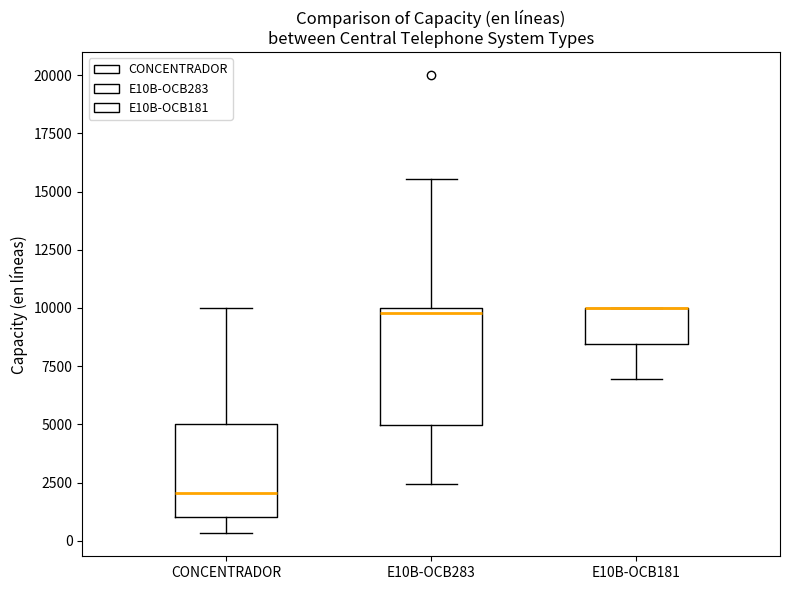

Where is the lower edge of the box for E10B-OCB181 on the y-axis? The values are not printed on the chart, so give them approximately, as read against the axis.

8500